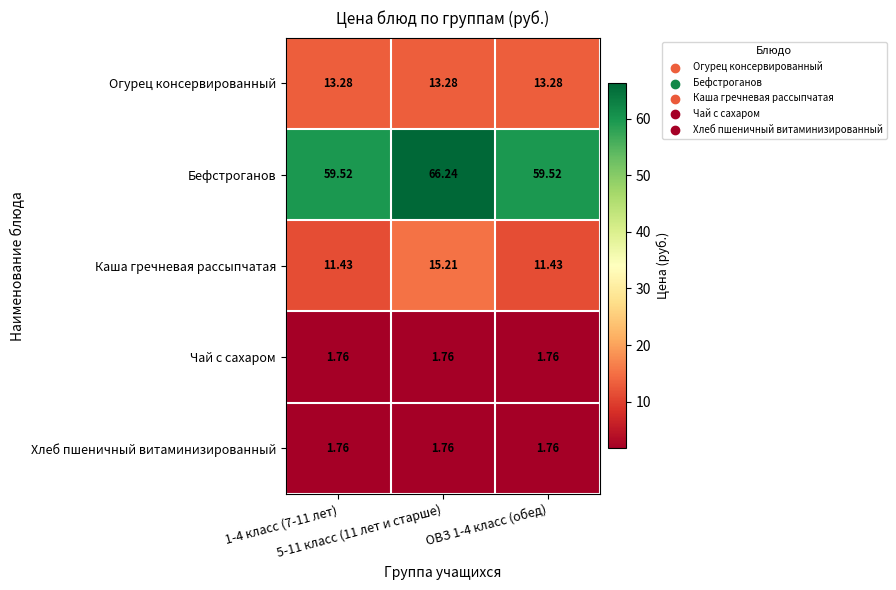

Which series has the largest total across all categories?

Бефстроганов